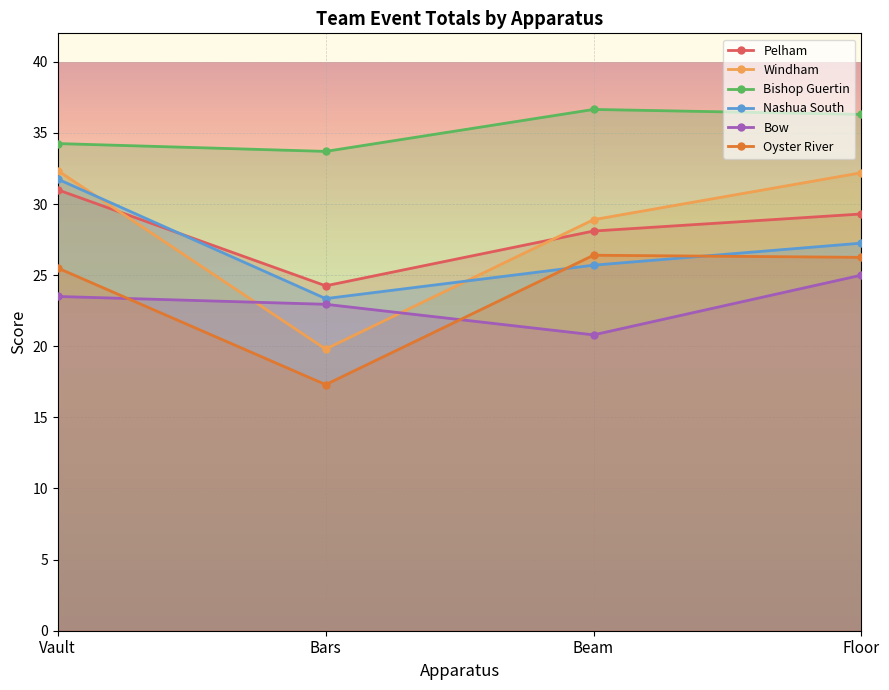

At which label does Nashua South reach its minimum?

Bars